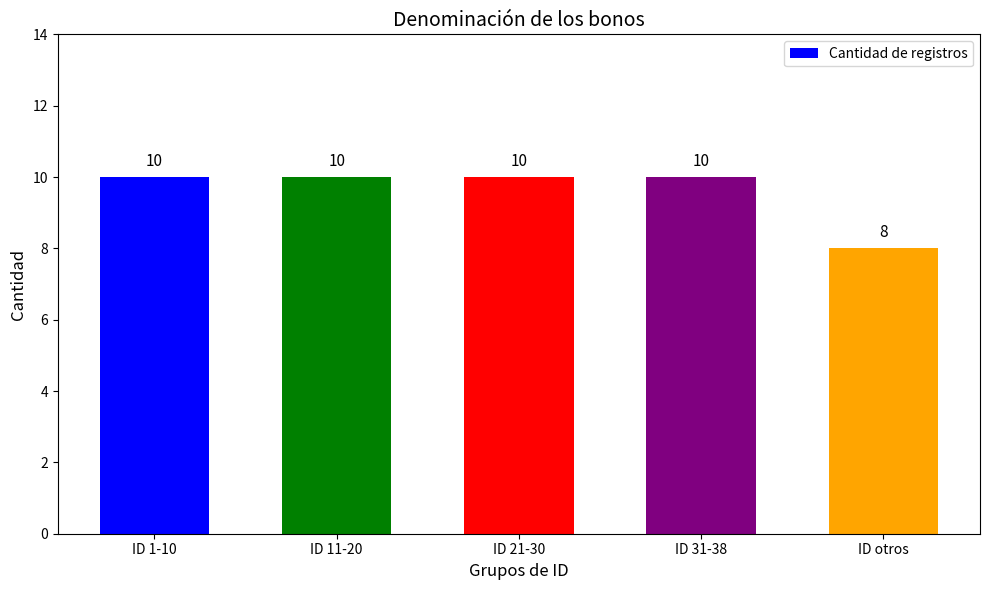

Does the chart contain stacked bars?

No